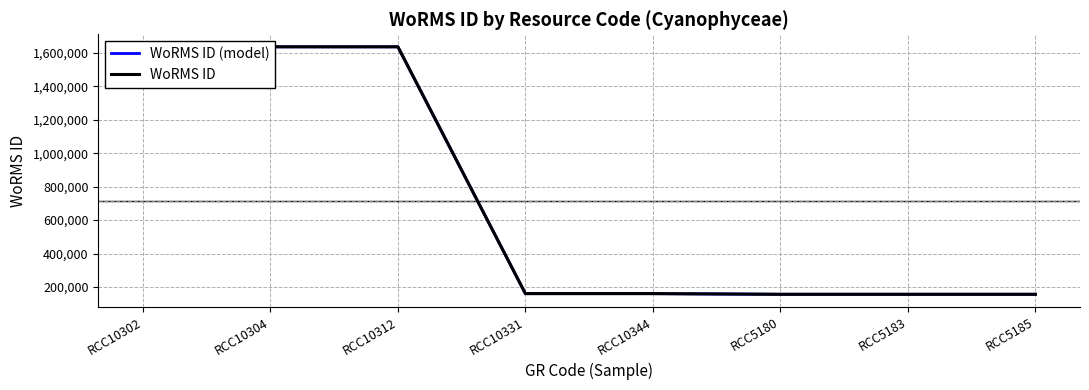

Is it true that WoRMS ID (model) equals 984079 at RCC10304?

False